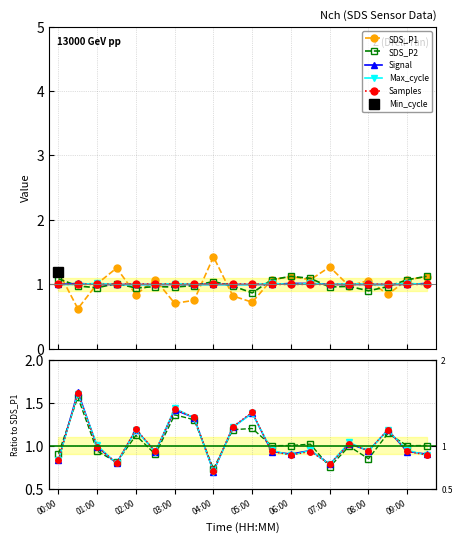

At which category does Max_cycle reach its first local peak?

01:00